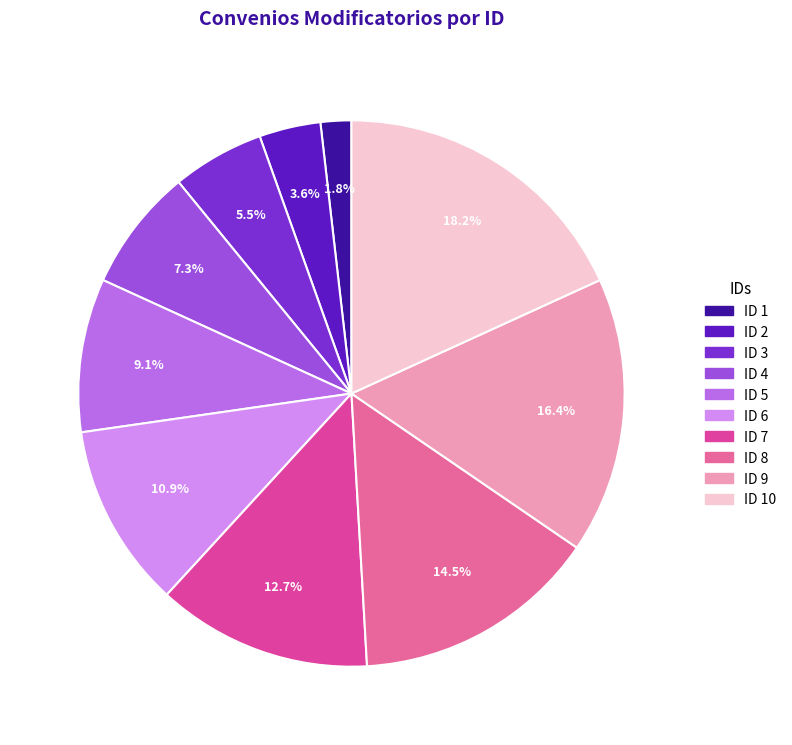

To the nearest percent, what portion does ID 2 represent?

4%